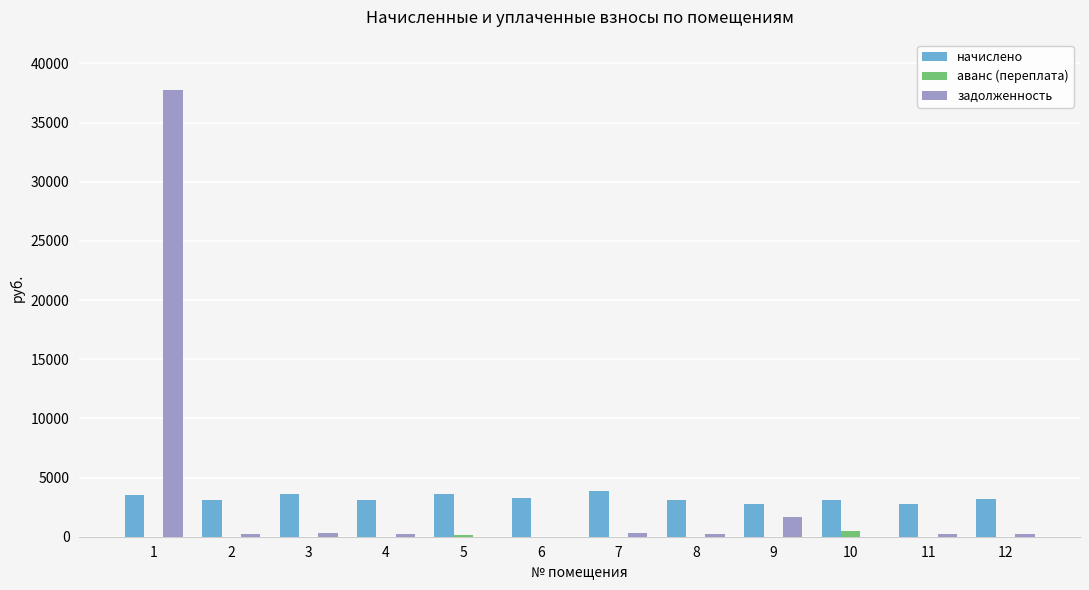

The value of задолженность at 10 is 19136.7. True or false?

False